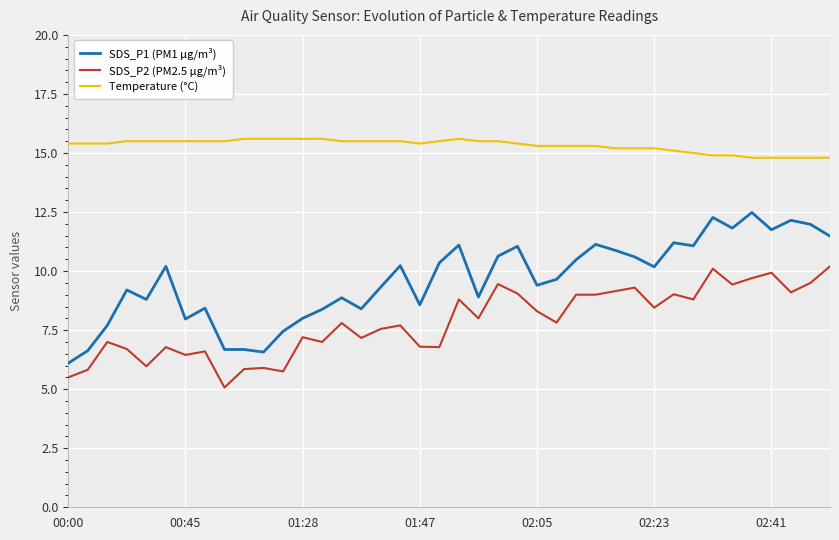

What is the difference between the second highest and second lowest values in the Temperature (°C) series?

0.8